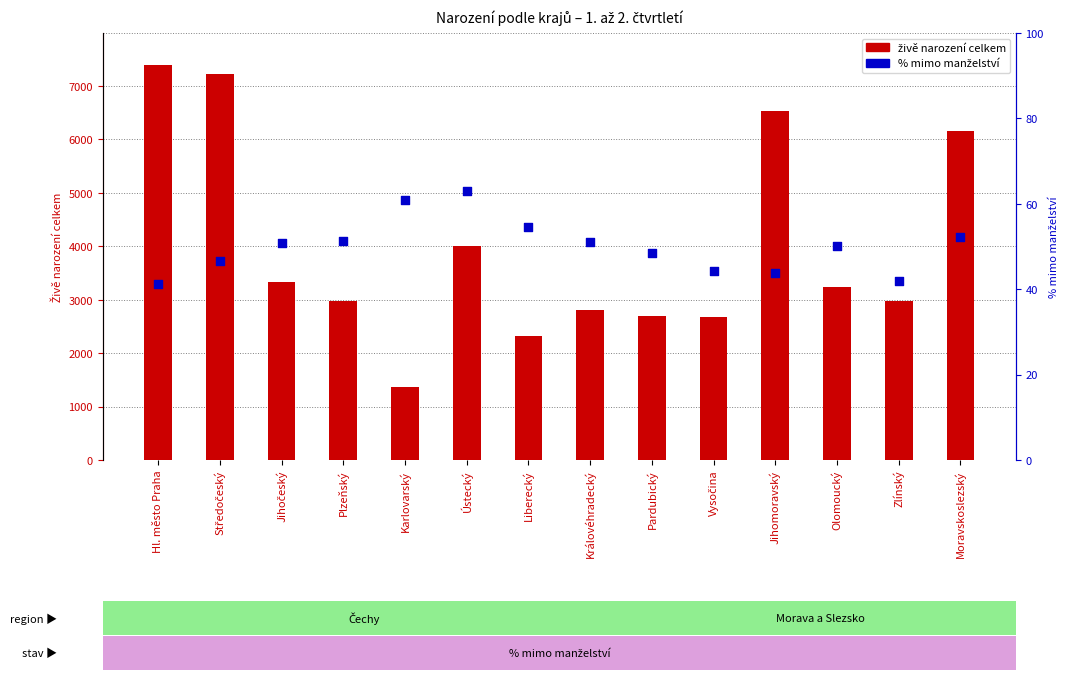

Which series has the largest total across all categories?

živě narození celkem